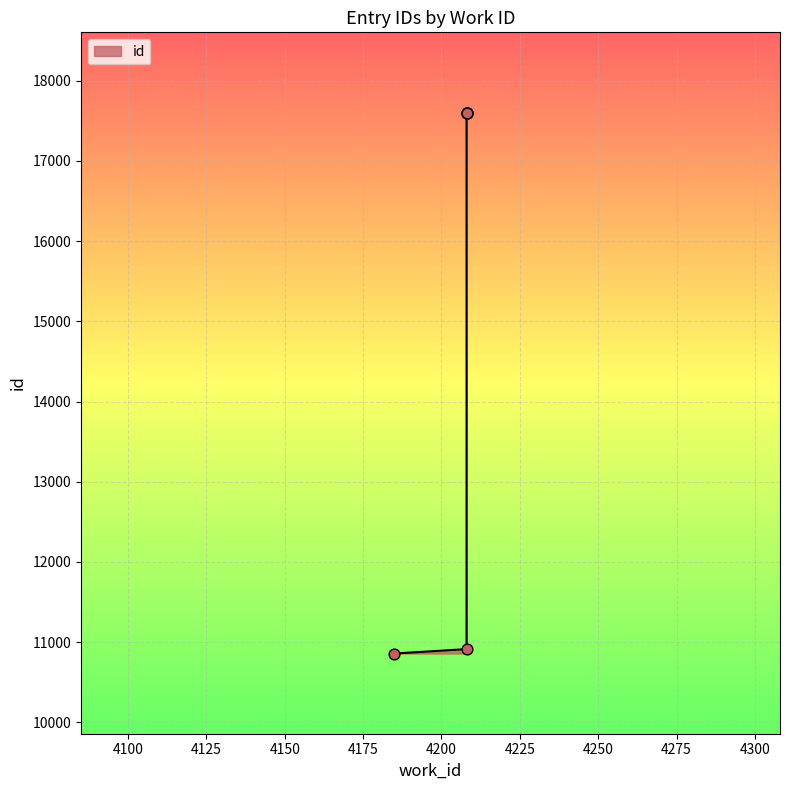

Approximately how many times larger is the value at 4208 compared to 4208?

0.6